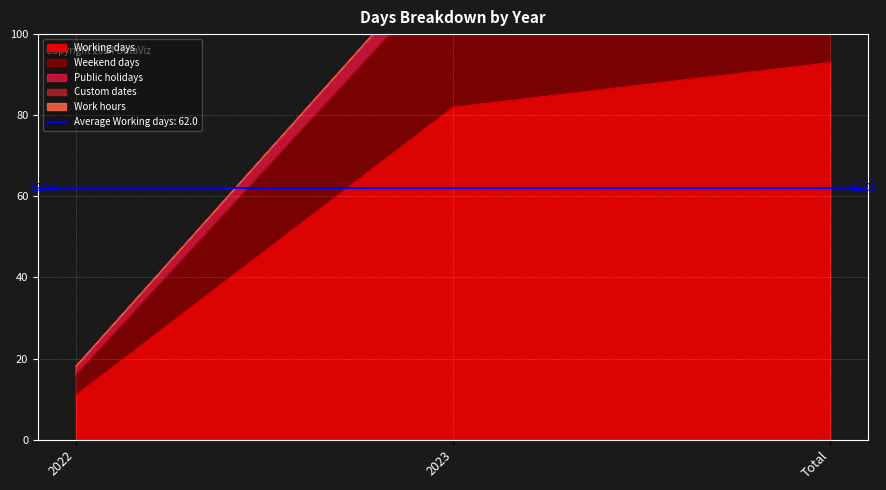

Is it true that Weekend days equals 5 at 2022?

True